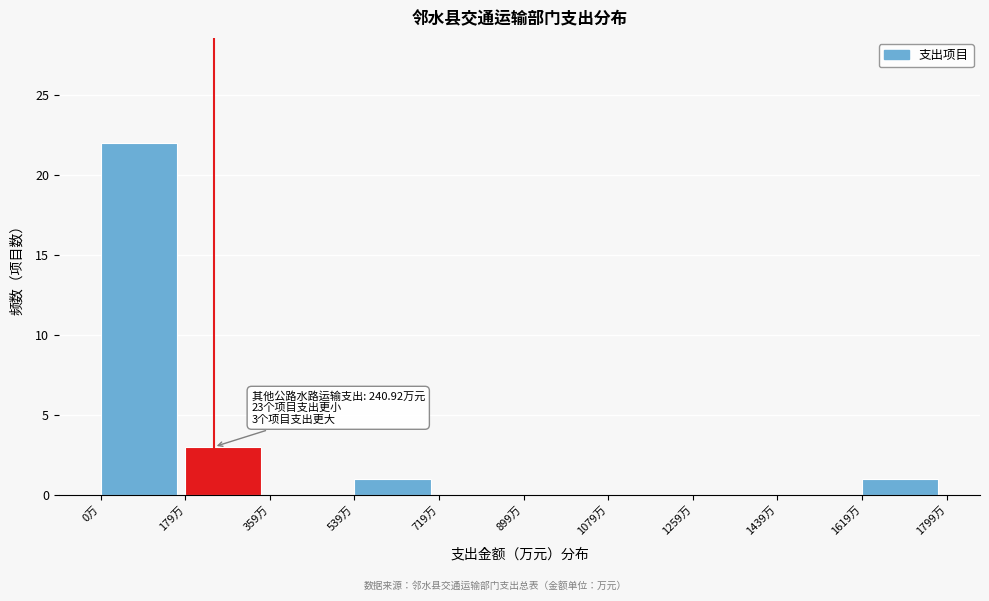

Over which range of the x-axis is the bar tallest?

0 to 180